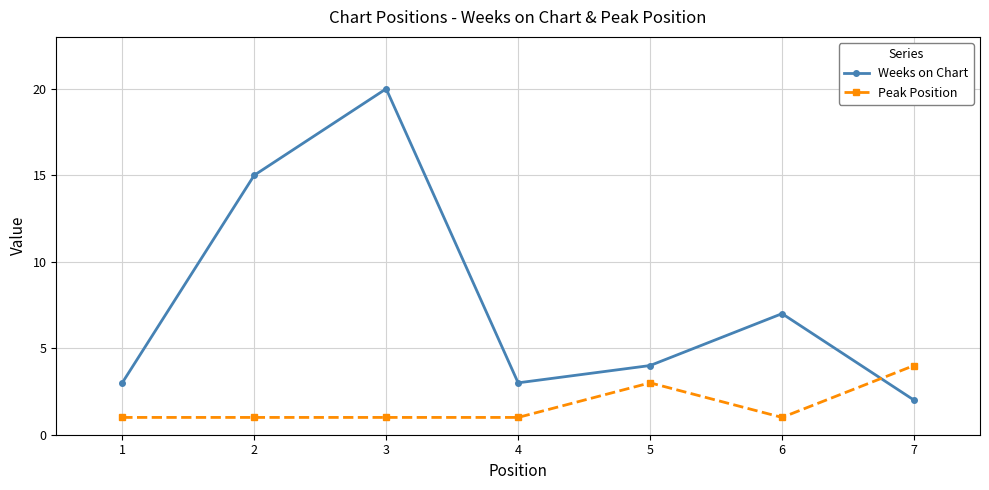

At 2, list the series in order from largest to smallest.

Weeks on Chart, Peak Position